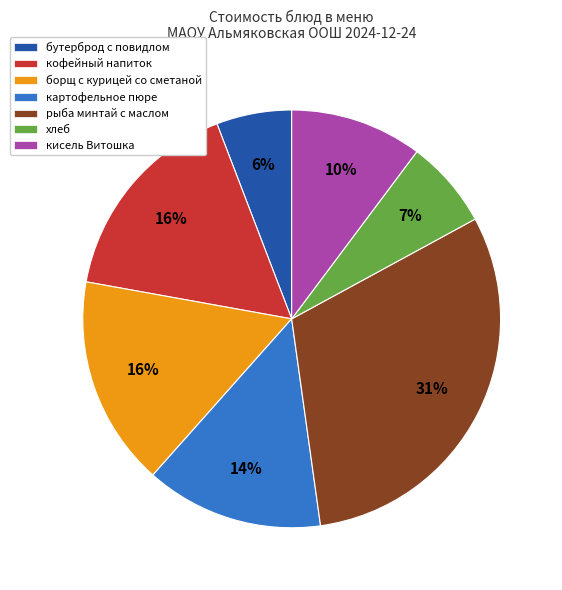

Which has a higher value, кофейный напиток or кисель Витошка?

кофейный напиток